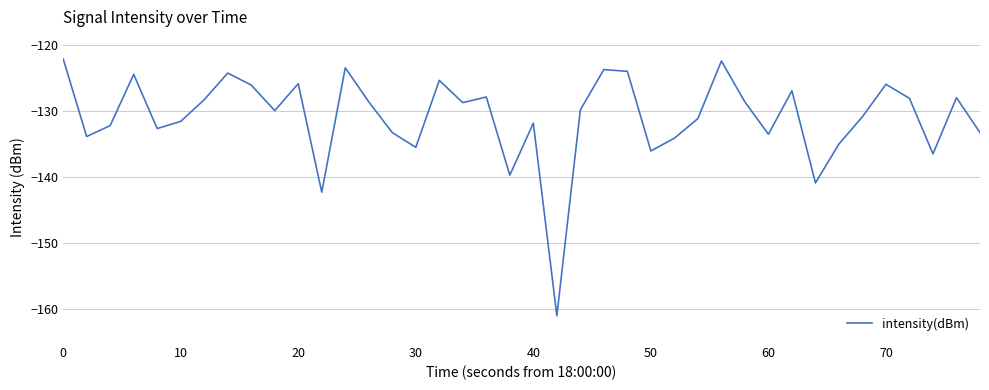

What is the maximum value shown in the chart?

-122.2